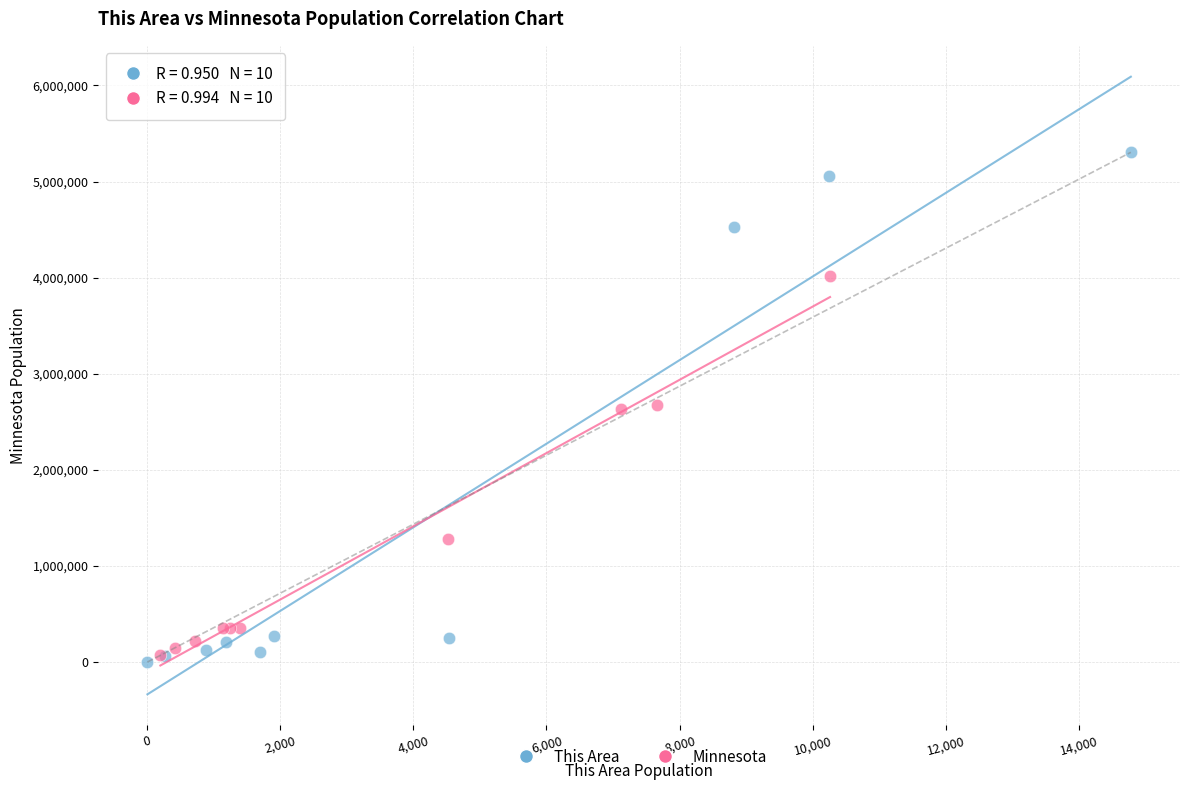

Which series contains the highest Y value?

This Area